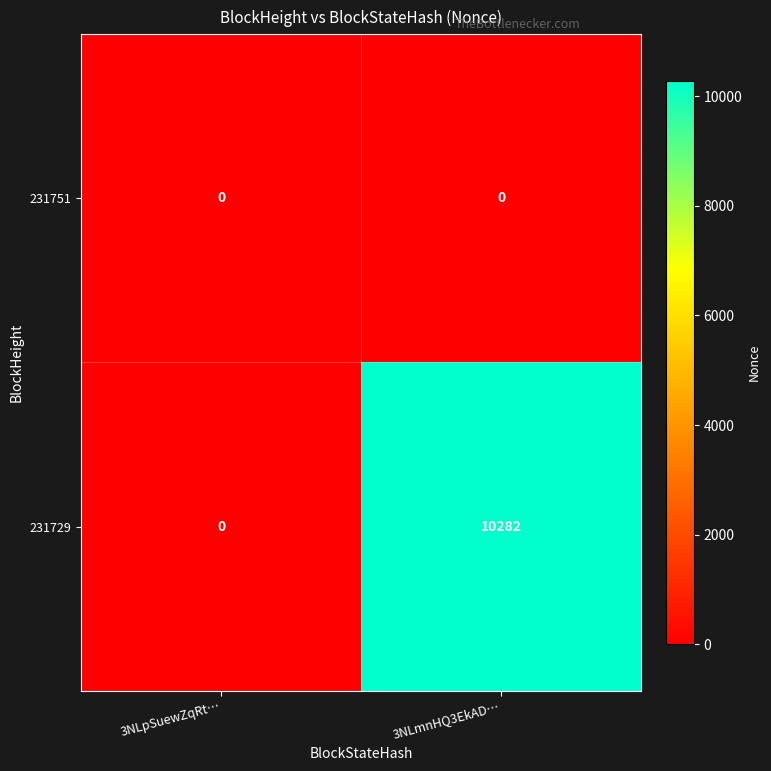

What is the average value of the 231729 series?

5141